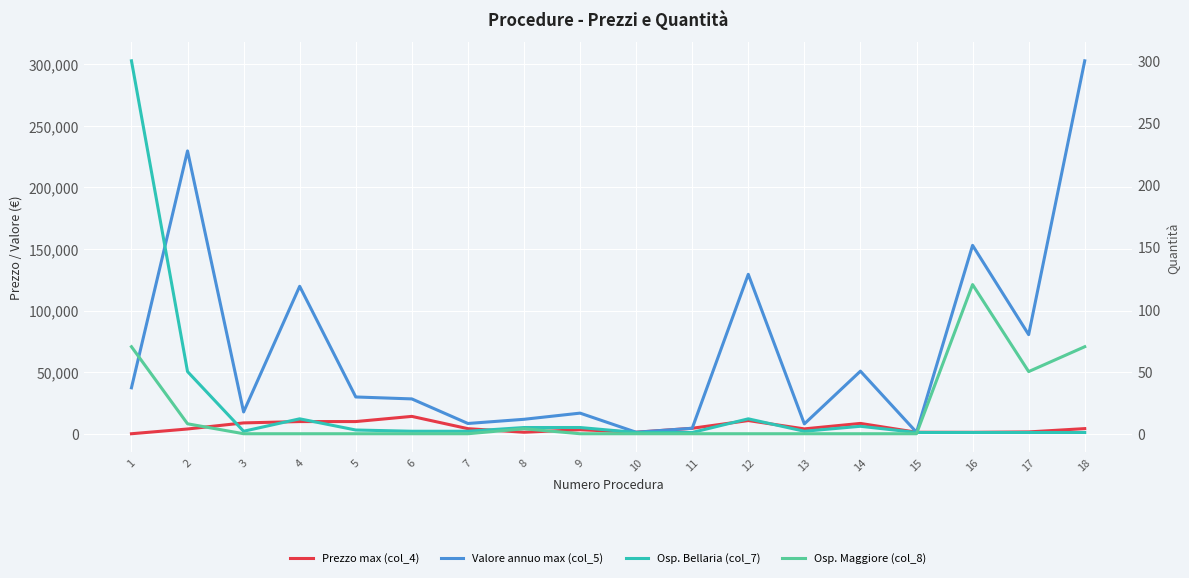

Where is the first local minimum for Osp. Maggiore (col_8)?

17